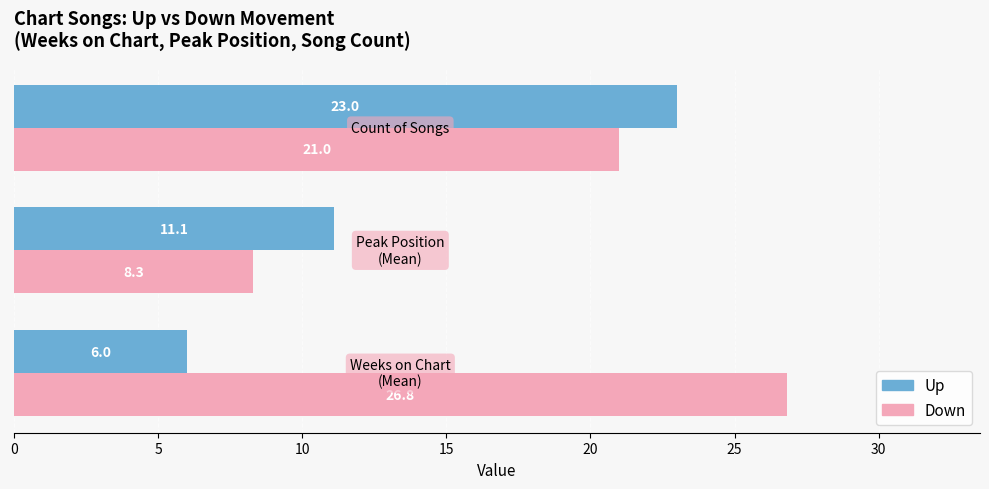

What is the minimum value shown in the chart?

6.0